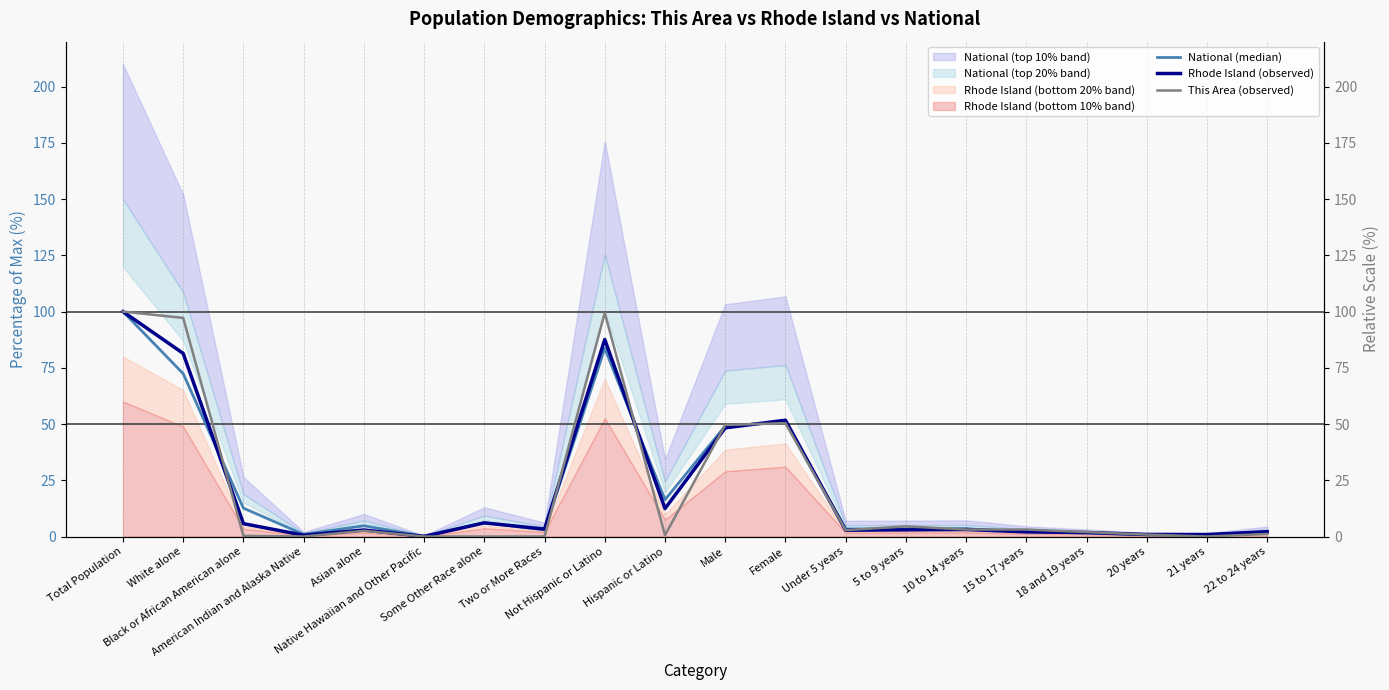

What is the average value of the National (median) series?

20.9